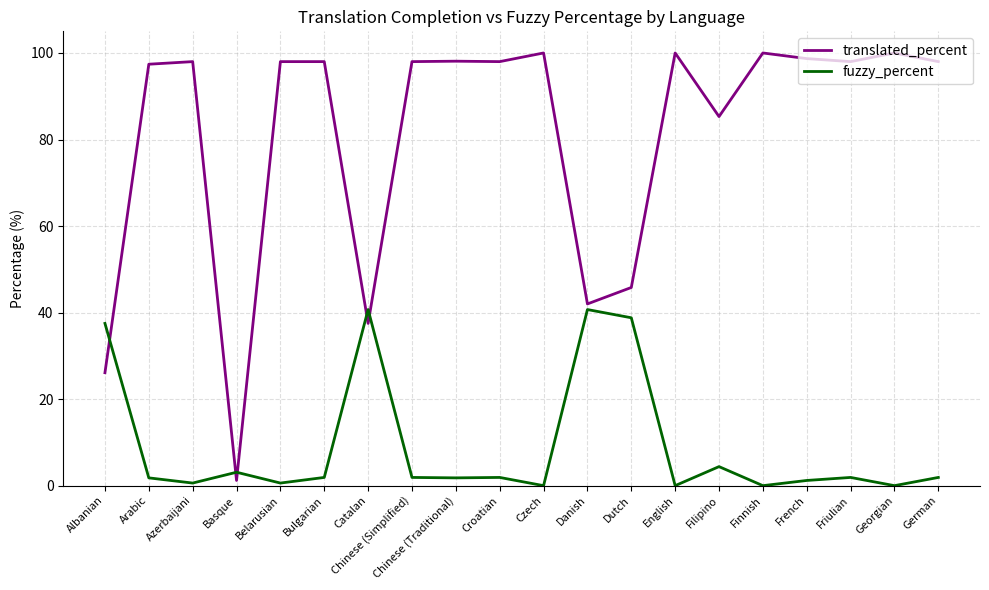

Is it true that translated_percent equals 146.0 at French?

False